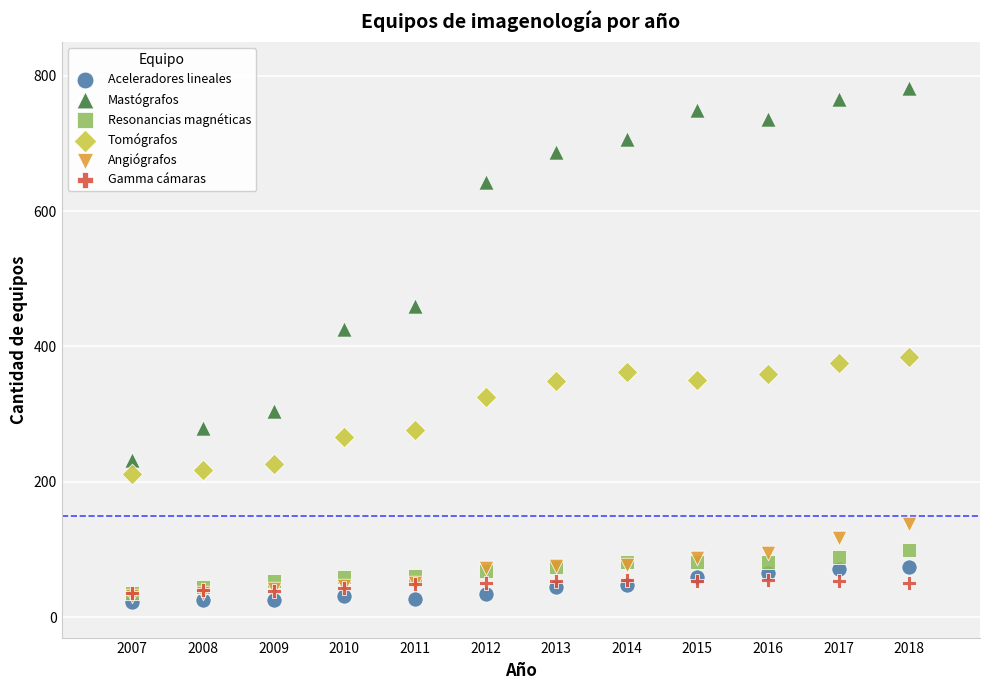

Which series reaches the minimum Y coordinate?

Aceleradores lineales